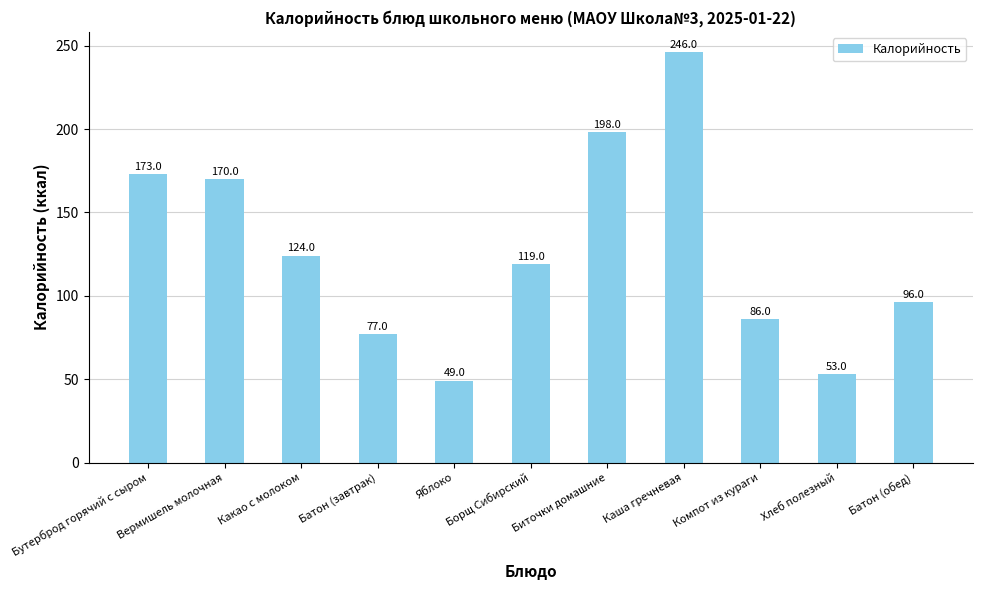

How many values are below 119?

5